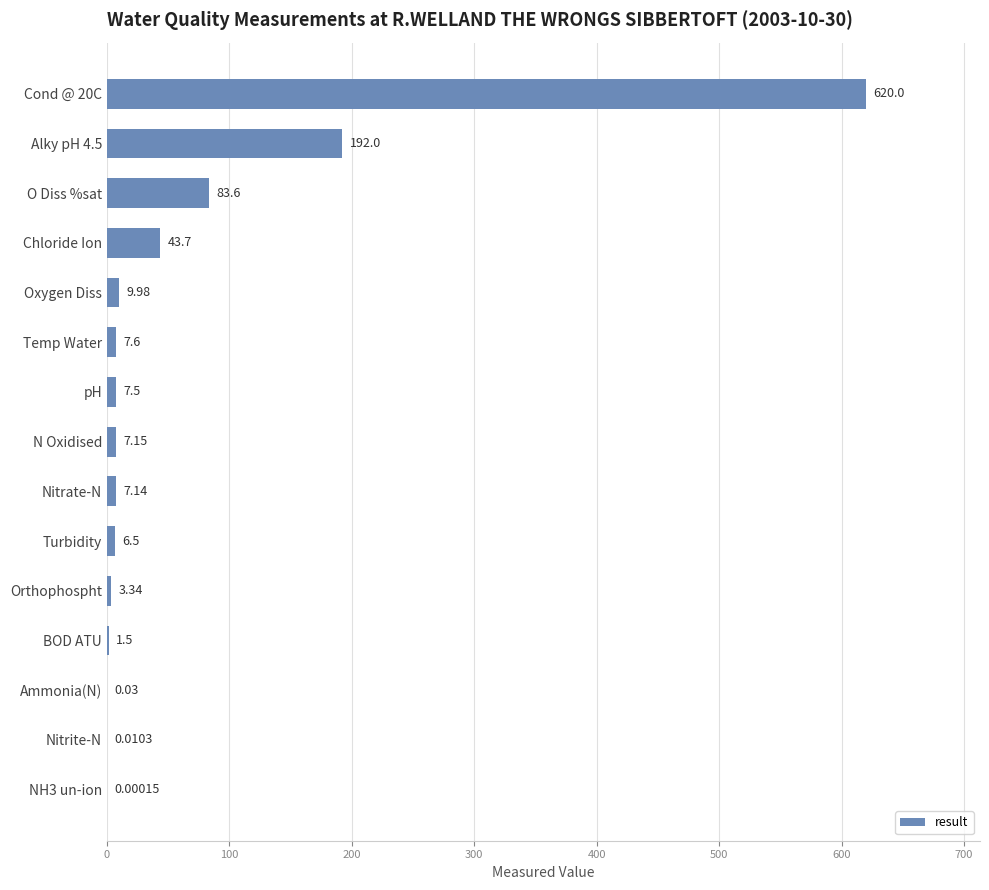

What is the average value?

66.0